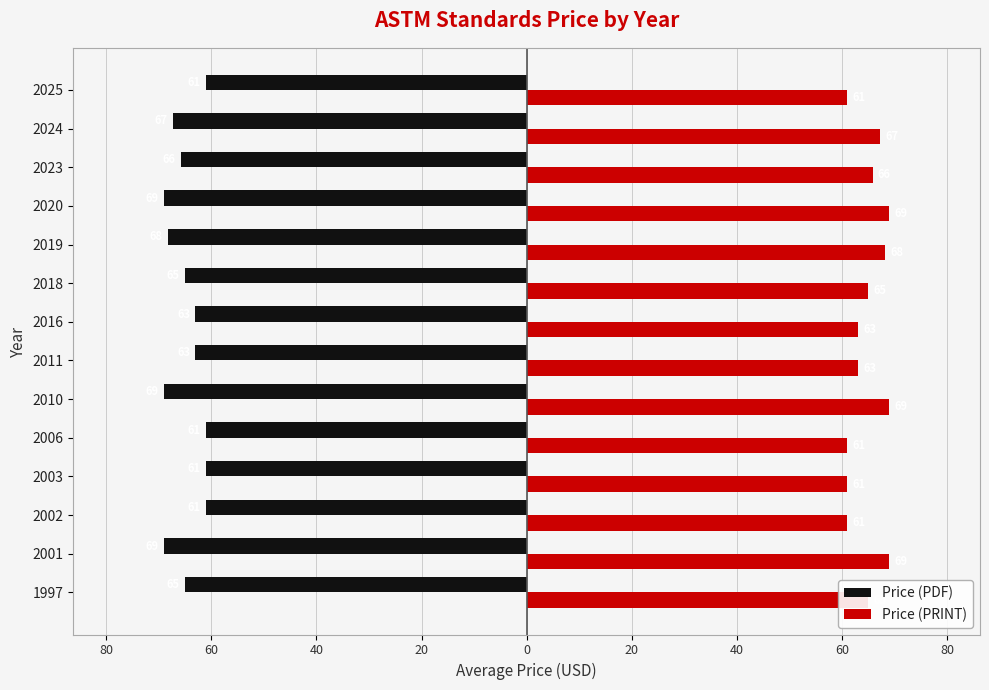

What are all the series names shown in the legend?

Price (PDF), Price (PRINT)